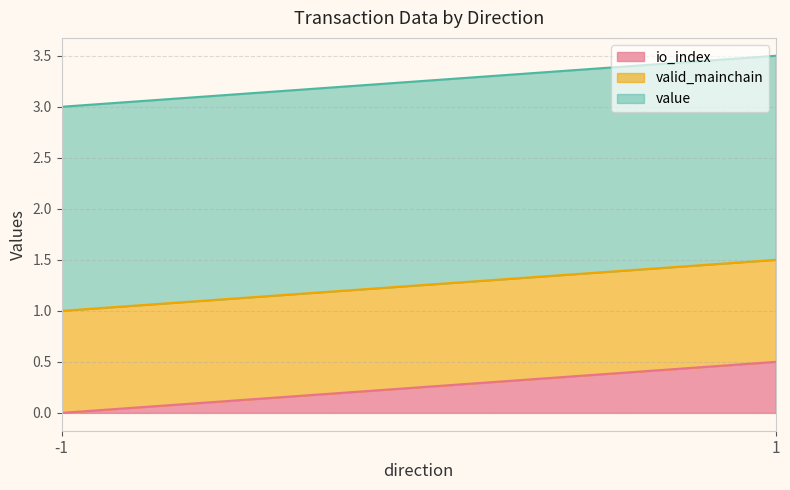

True or false: valid_mainchain has more than 1 interior local peaks.

False